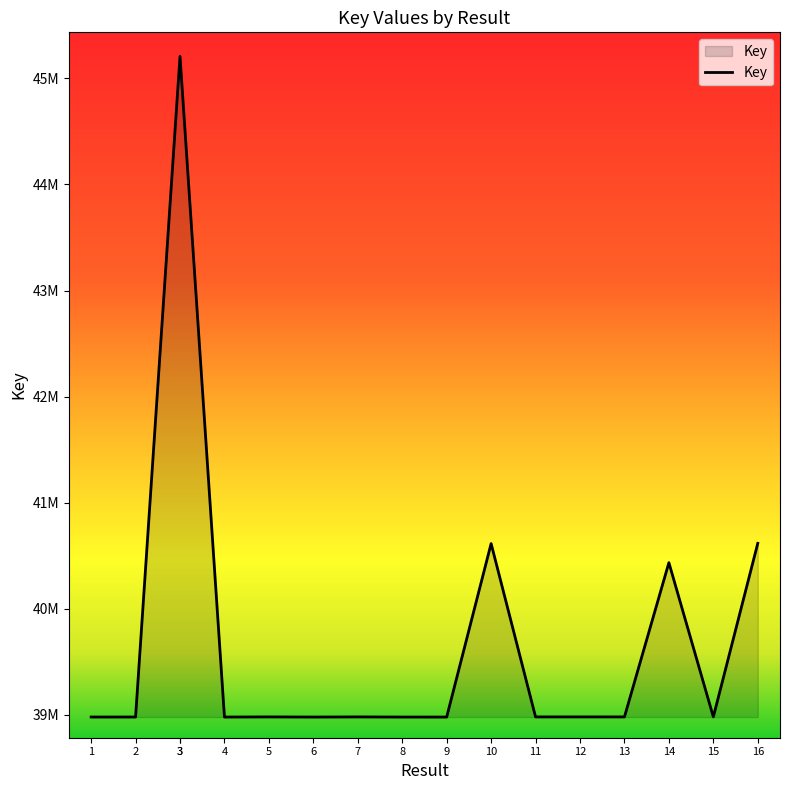

Between 3 and 13, which is larger?

3